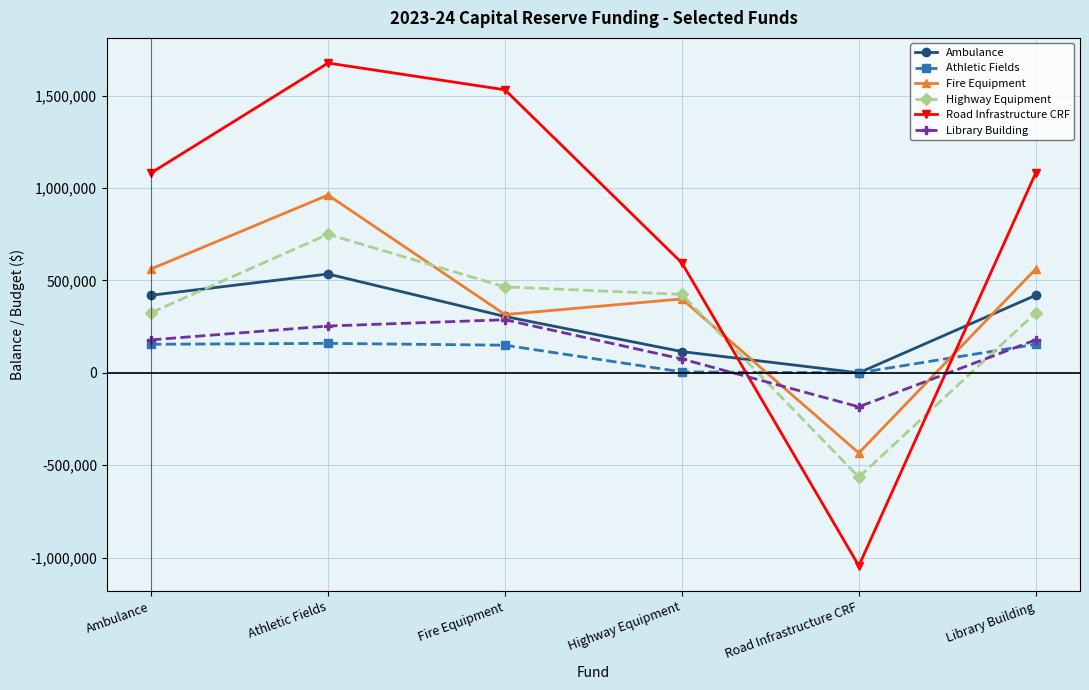

At how many categories does at least one series exceed 1188762?

2